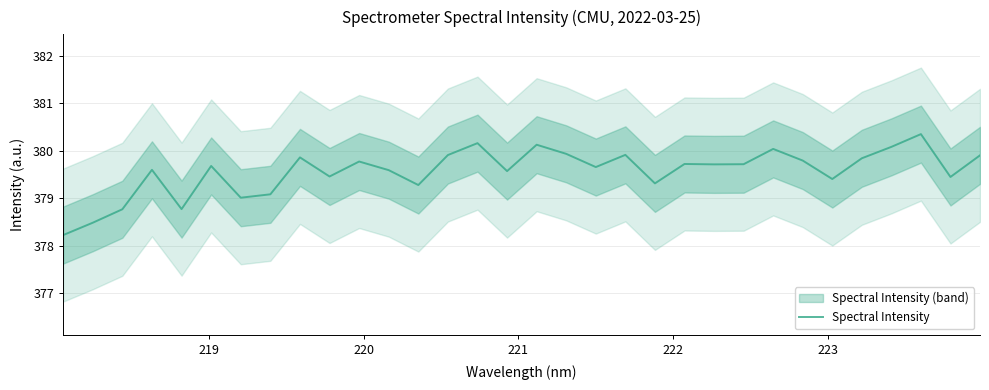

What is the highest value of the Spectral Intensity series?

380.4